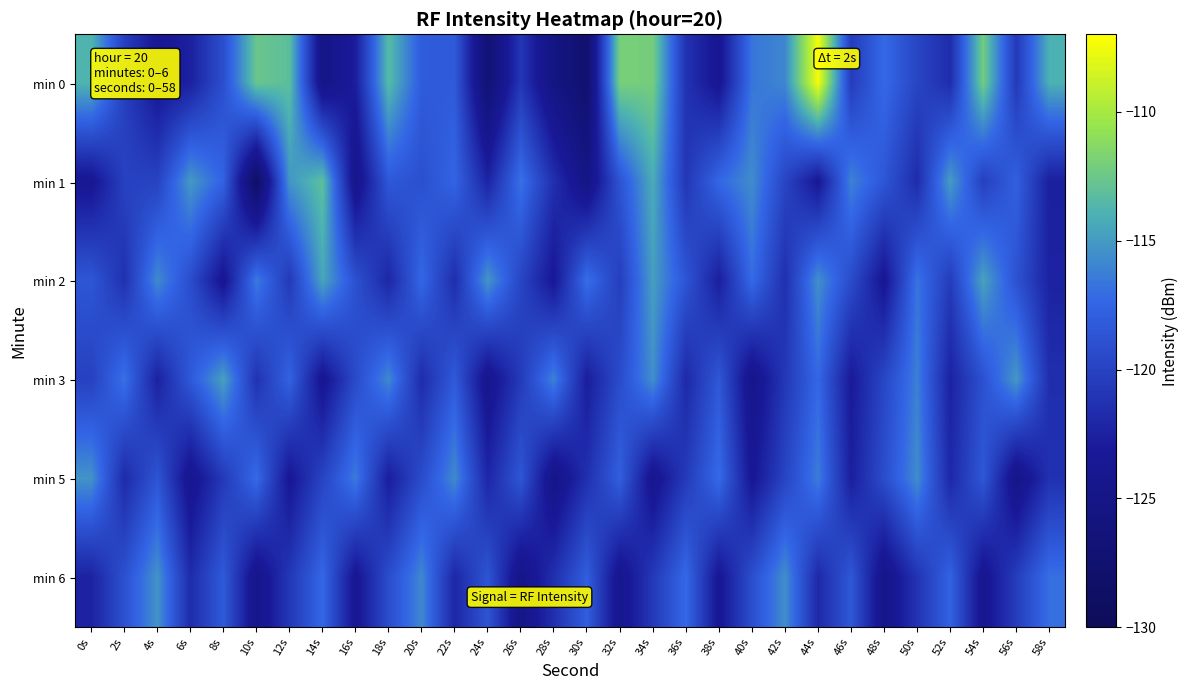

What is the total value across all series at 38s?

-722.8